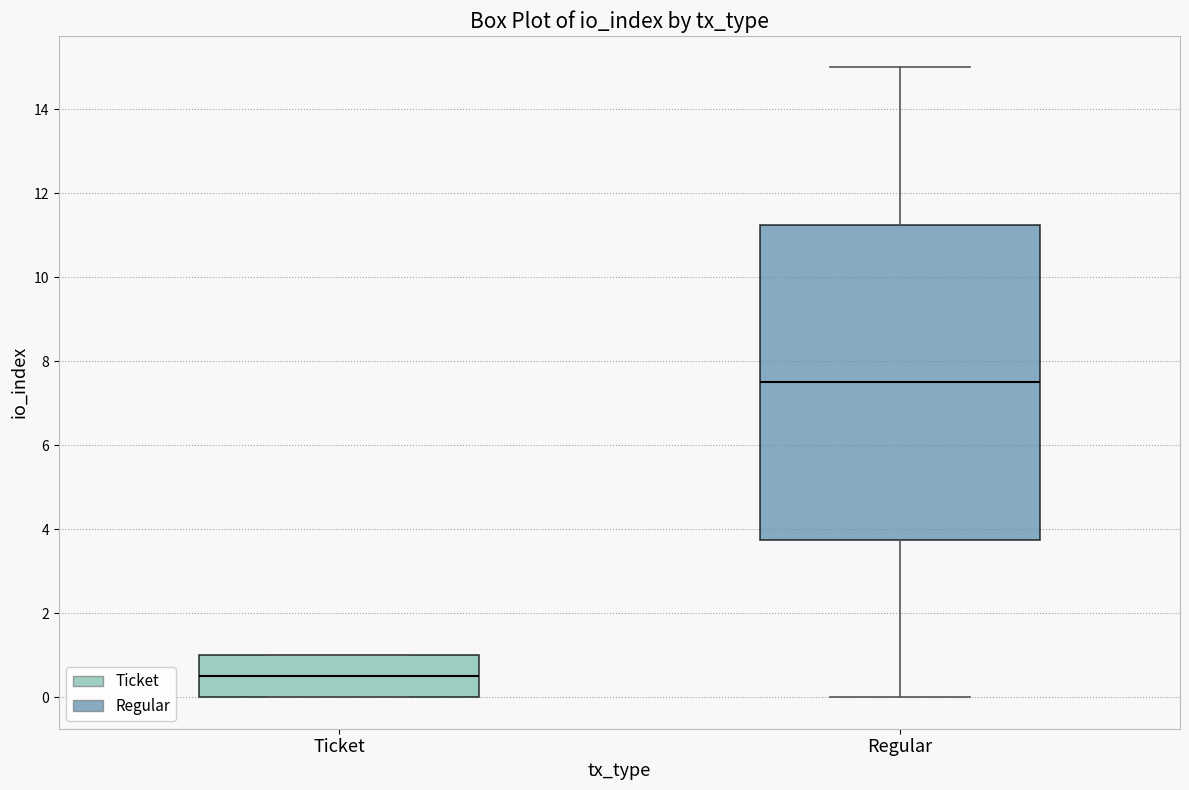

Reading left to right, read every box against the y-axis: the position of its median line, the range the box covers, and the ends of its whiskers. The values are not printed on the chart, so give them approximately, as read against the axis.

Ticket: median 0.6, box 0.0 to 1.0, whiskers 0.0 to 1.0
Regular: median 7.6, box 3.8 to 11.2, whiskers 0.0 to 15.0